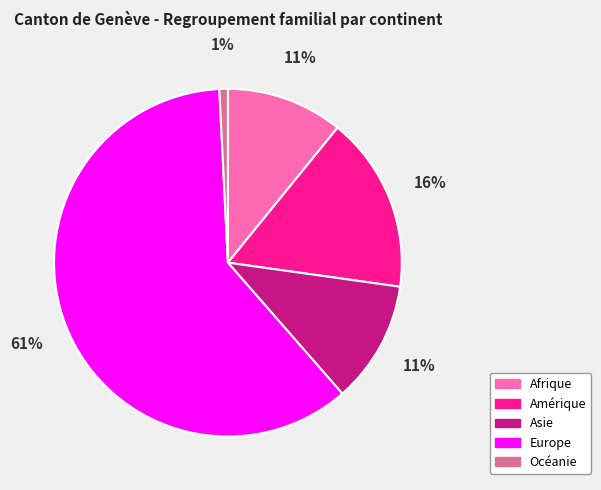

What is the majority slice?

Europe